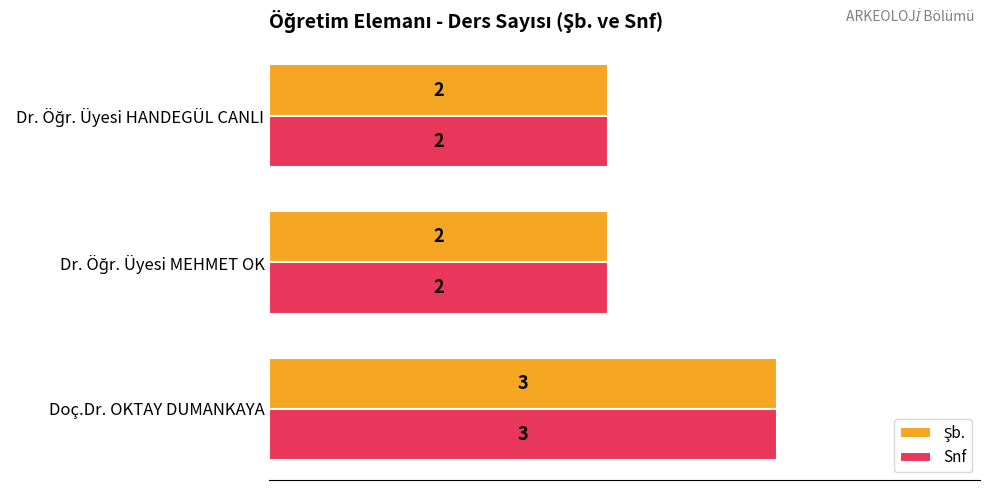

What is the approximate value of Snf at Doç.Dr. OKTAY DUMANKAYA?

3